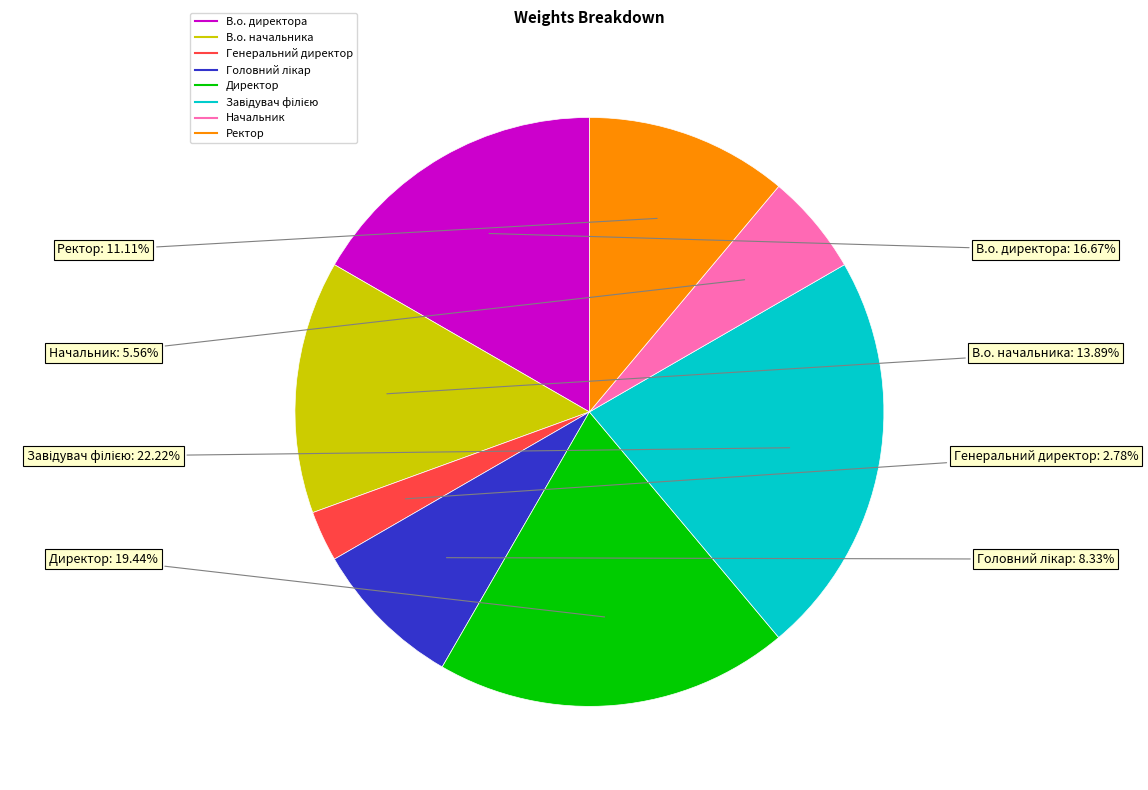

Which category has the smallest portion of the pie?

Генеральний директор